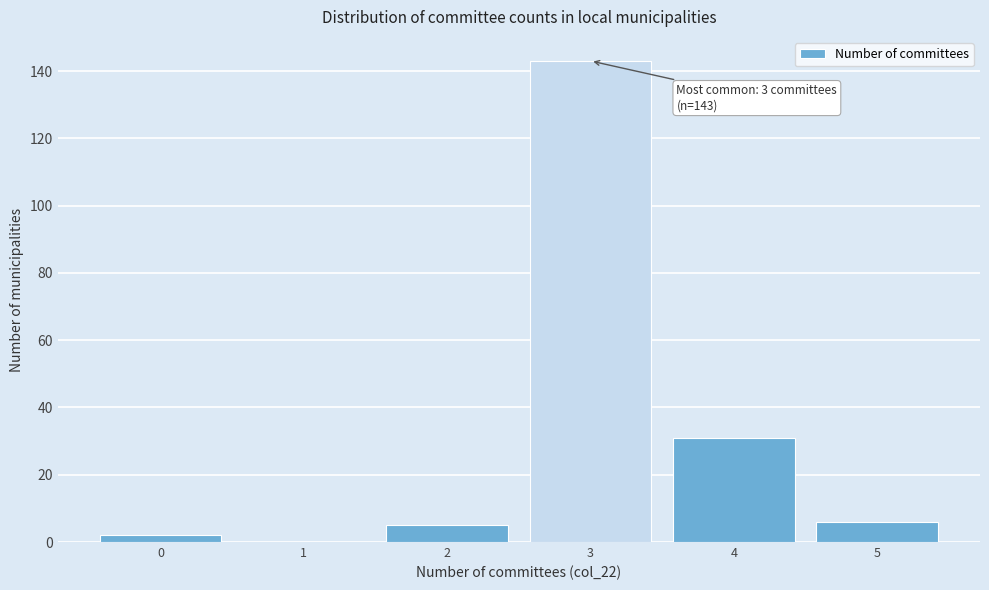

Over which range of the x-axis is the bar tallest?

2.5 to 3.5